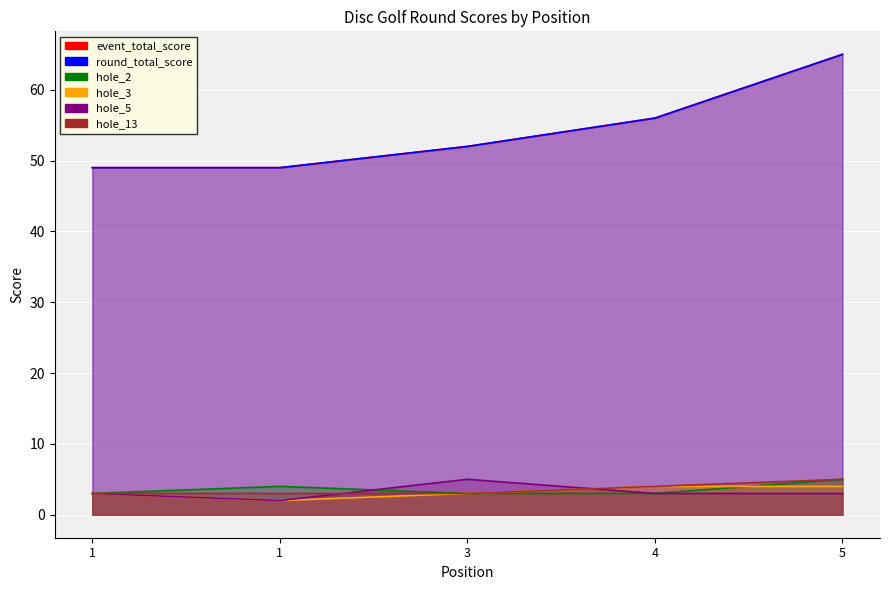

What is the average value of the hole_13 series?

4